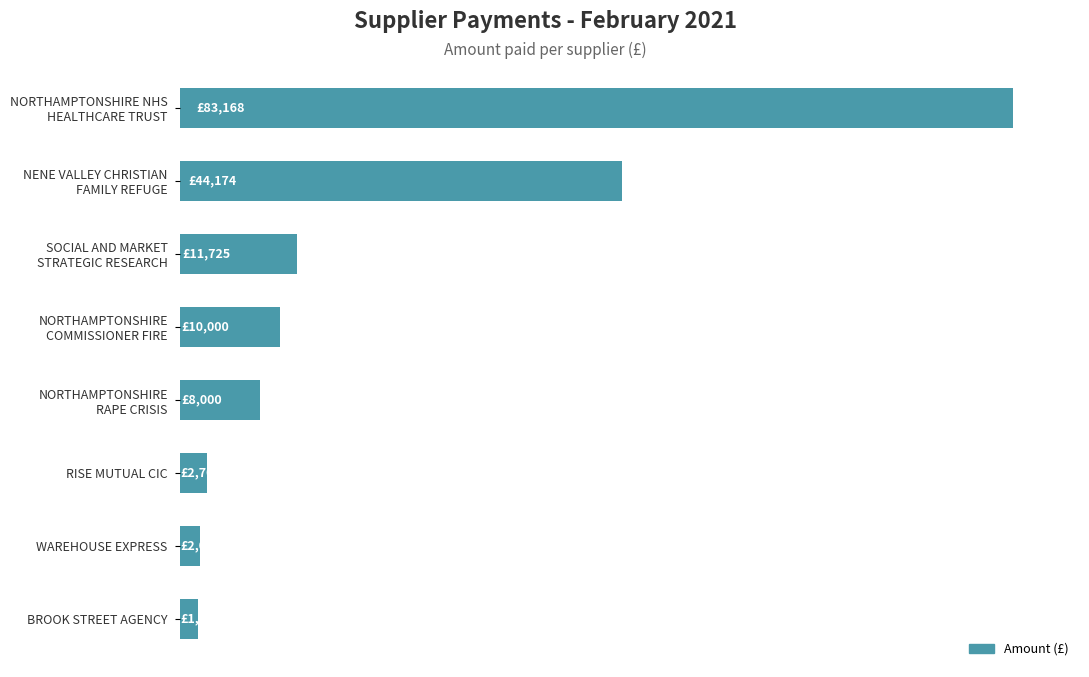

Does the chart contain any negative values?

No